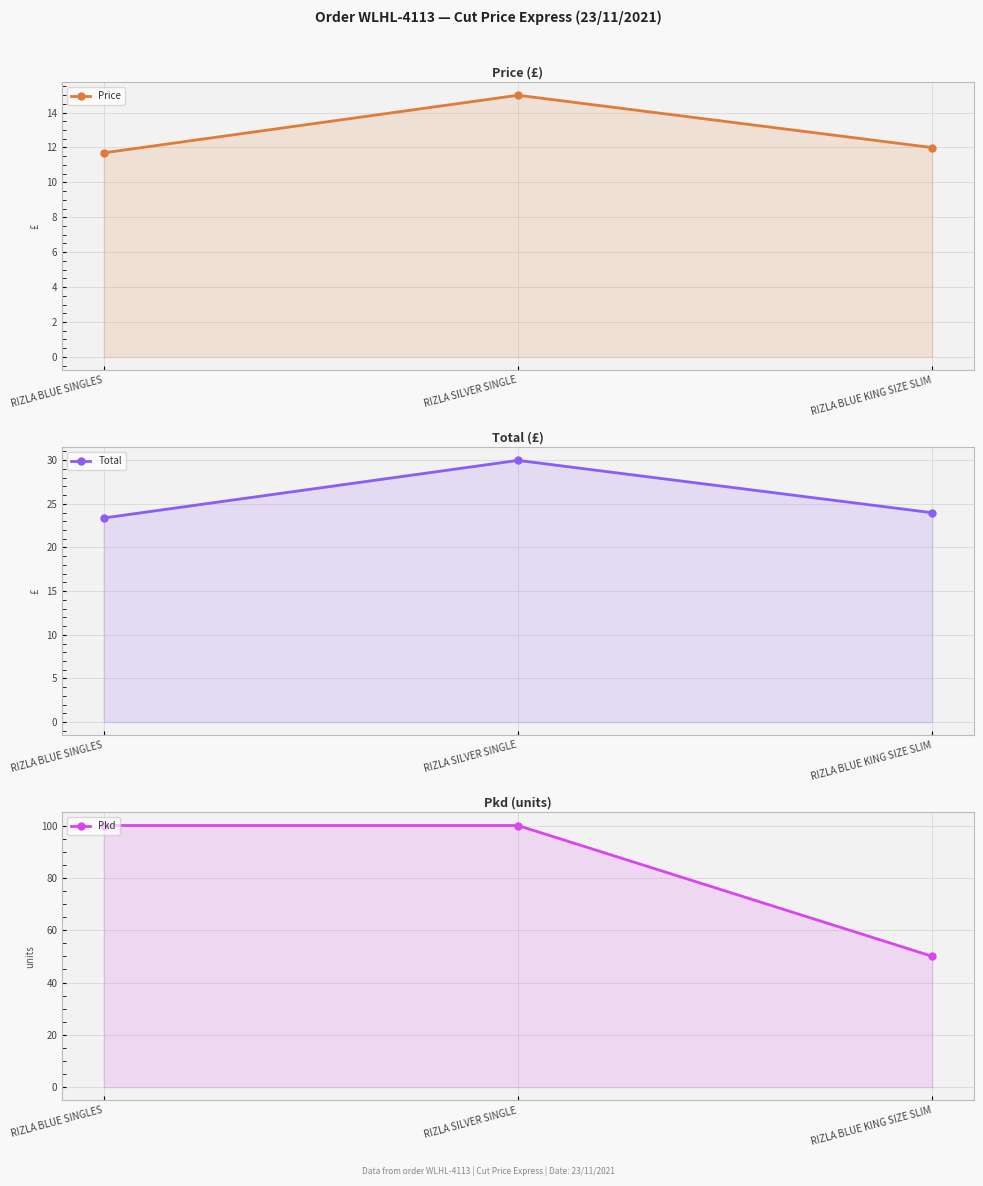

What is the value of the Pkd point at the 3rd from the left?

50.0